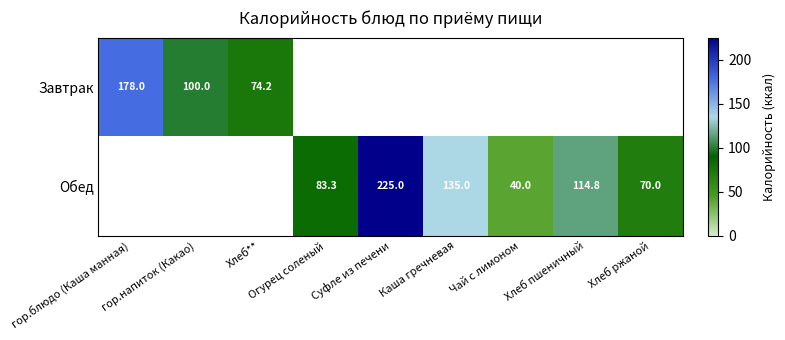

What is the difference between the second highest and minimum values in the Завтрак series?

25.8